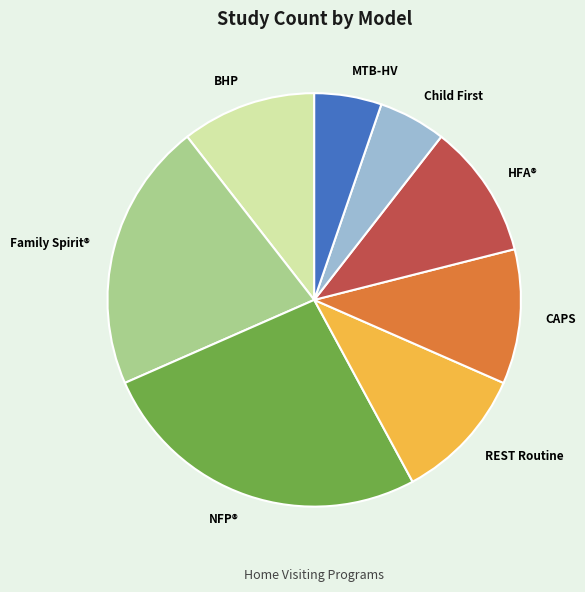

Does any single category account for the majority?

No